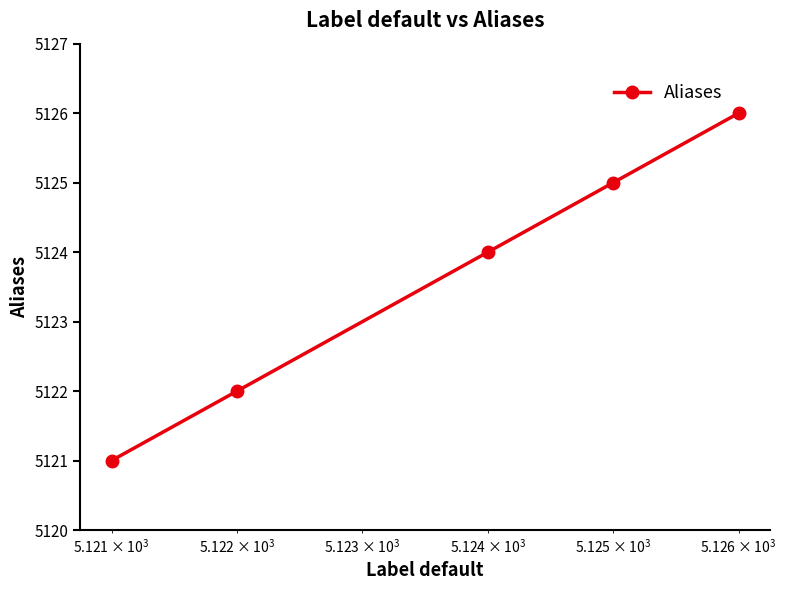

Reading left to right, what are all the values shown in this chart?

5121	5122	5124	5125	5126